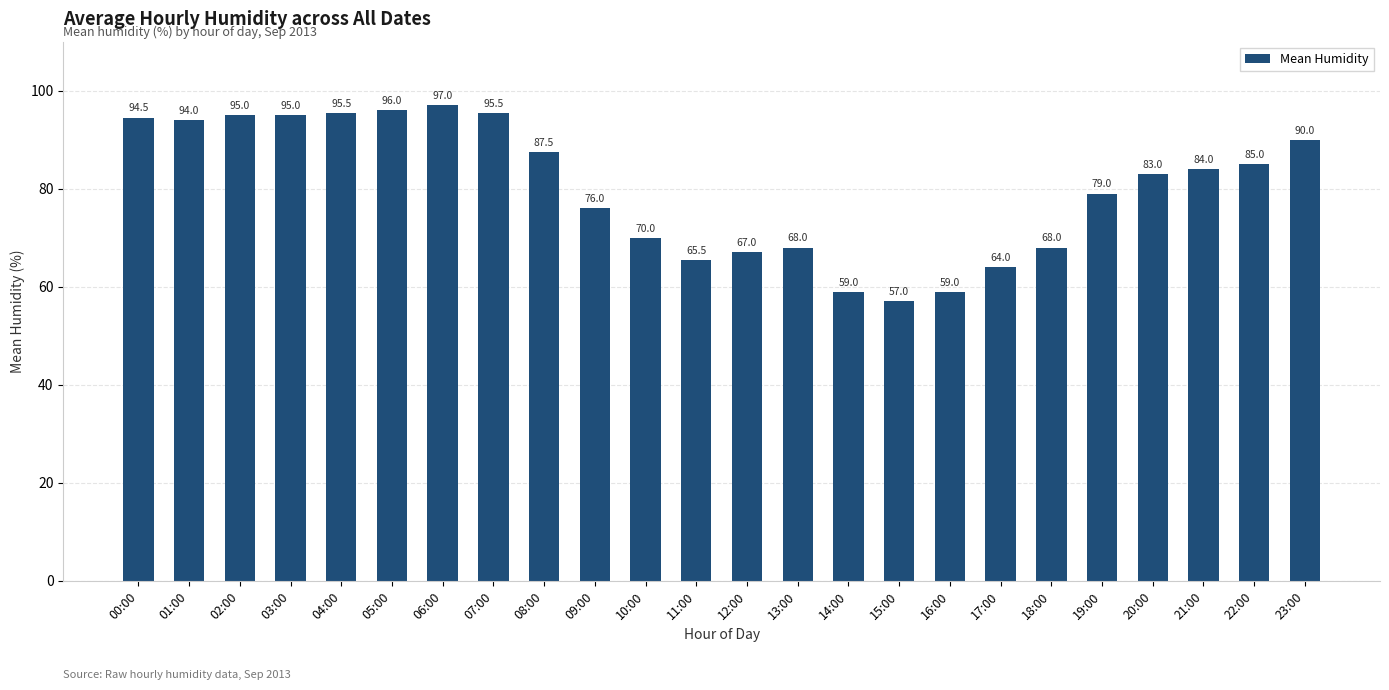

What is the value of the 19th bar from the left?

68.0